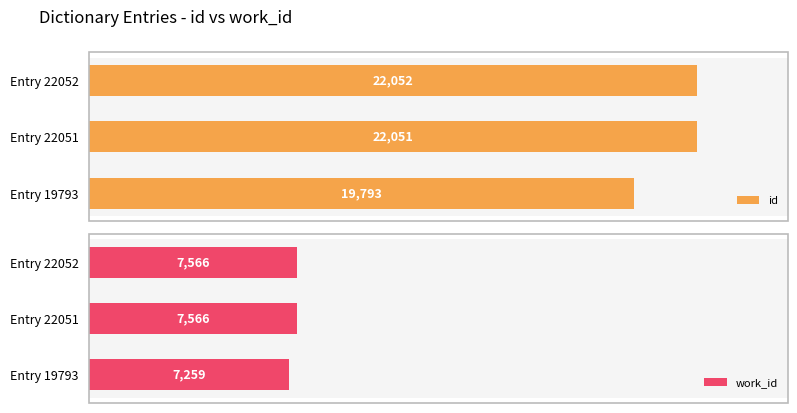

True or false: work_id has a value of 7566 at 1.

True